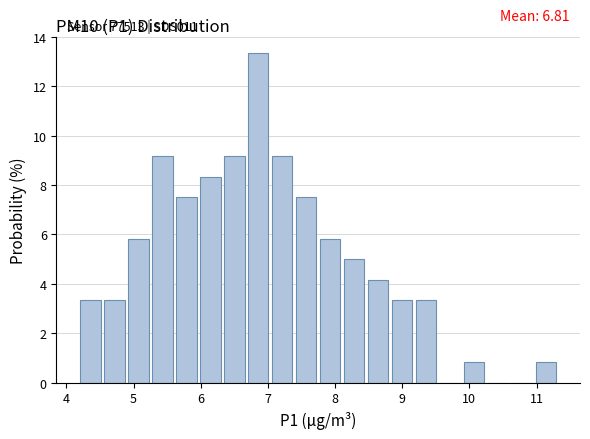

Around what value on the x-axis is the tallest bar? Give the approximate position of its centre, as read against the axis.

6.9